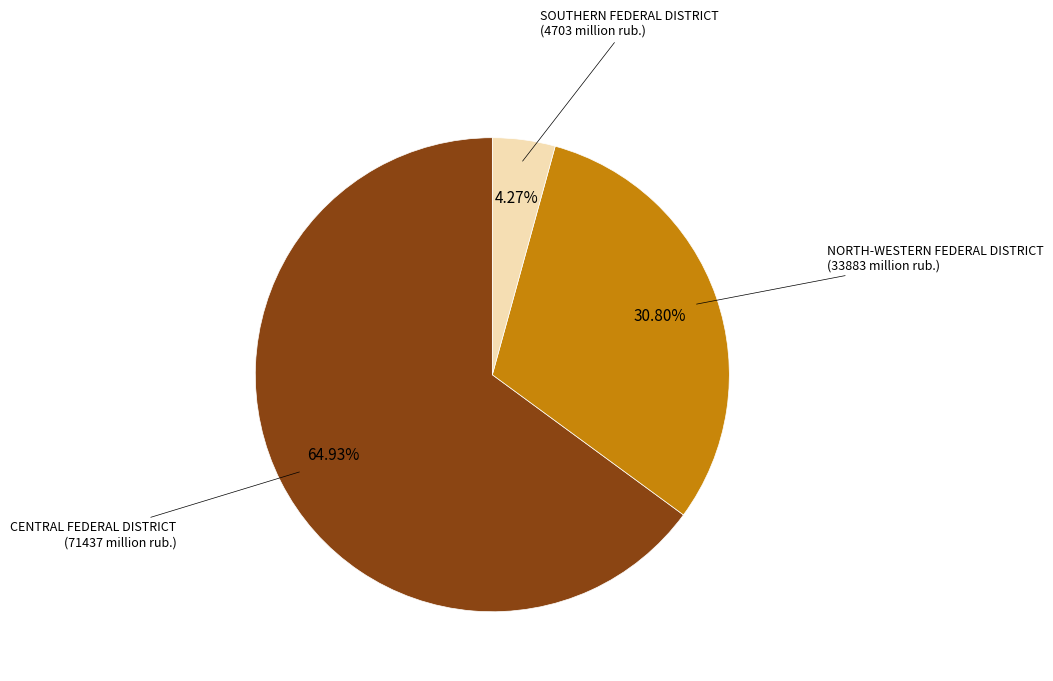

Count the number of slices in the pie.

3